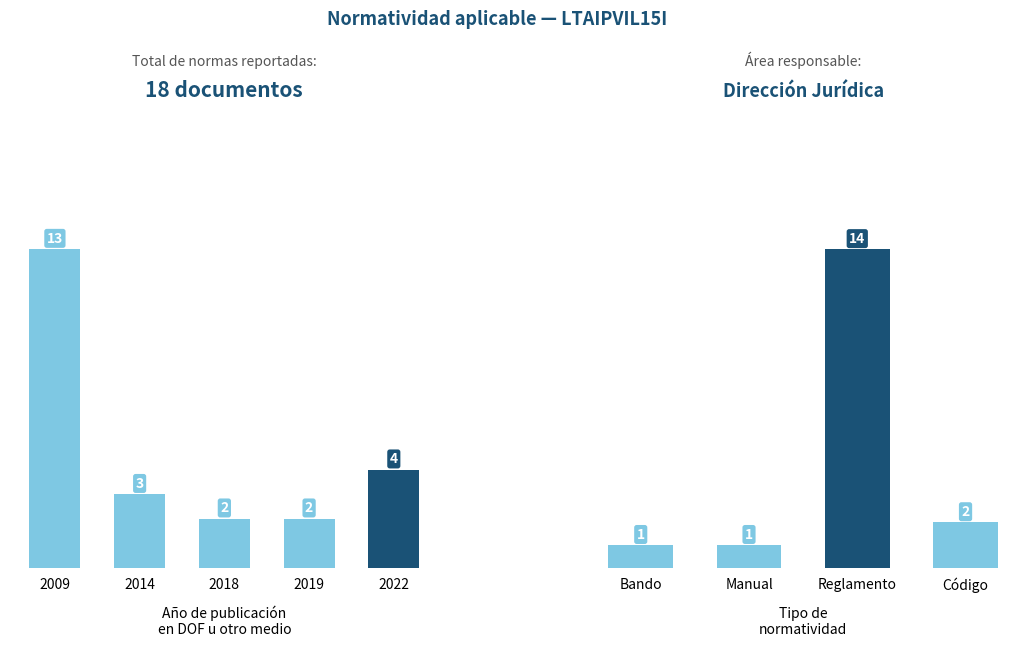

Which category has the lowest value across all series?

2018